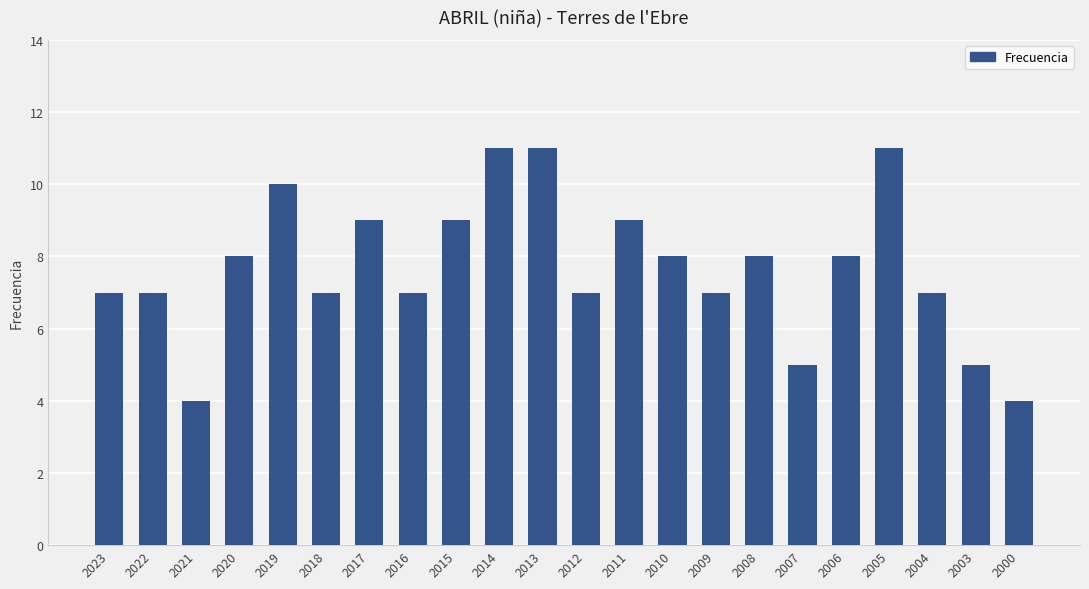

The value at 2021 is 4. True or false?

True